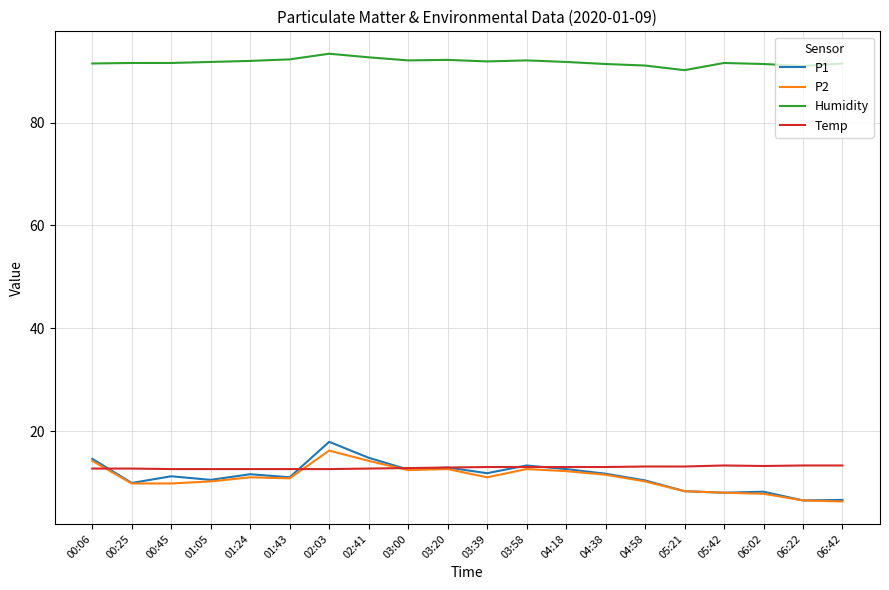

What is the sum of the P1 values at 06:22 and 00:25?

16.4